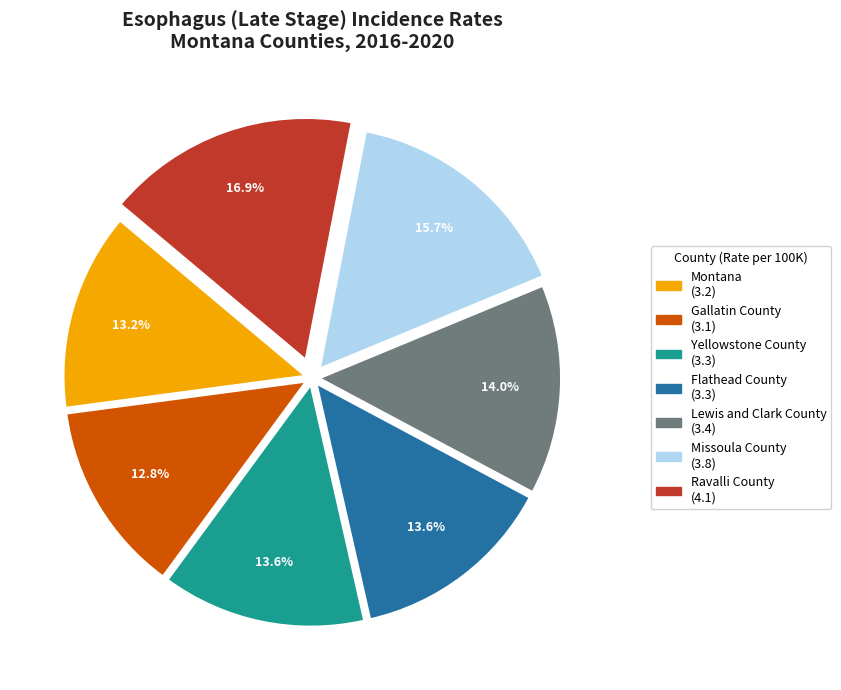

Between Lewis and Clark County and Gallatin County, which is larger?

Lewis and Clark County